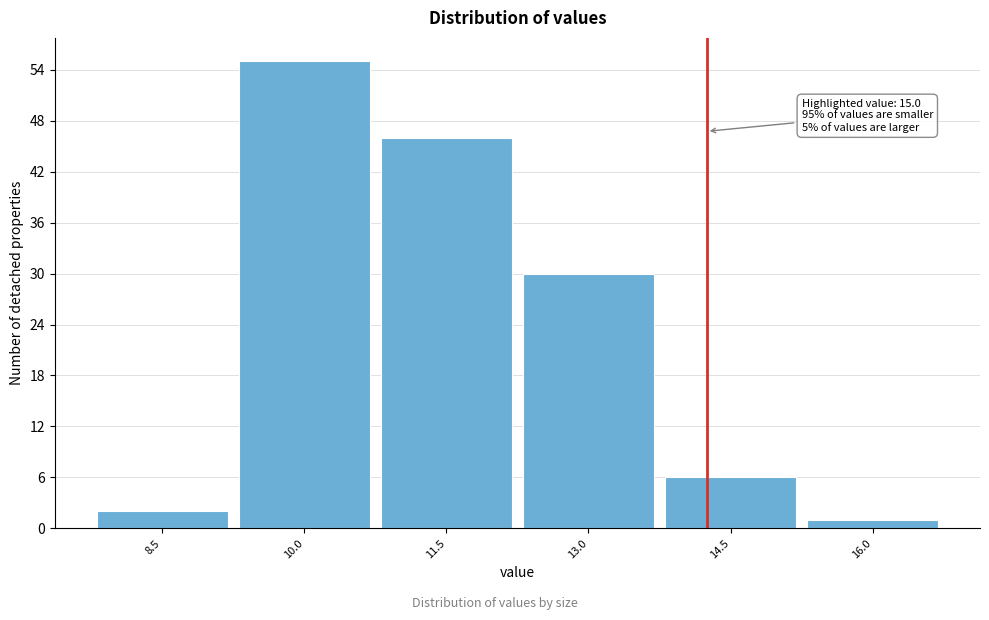

Reading left to right, transcribe all the data shown in this chart.

2	55	46	30	6	1